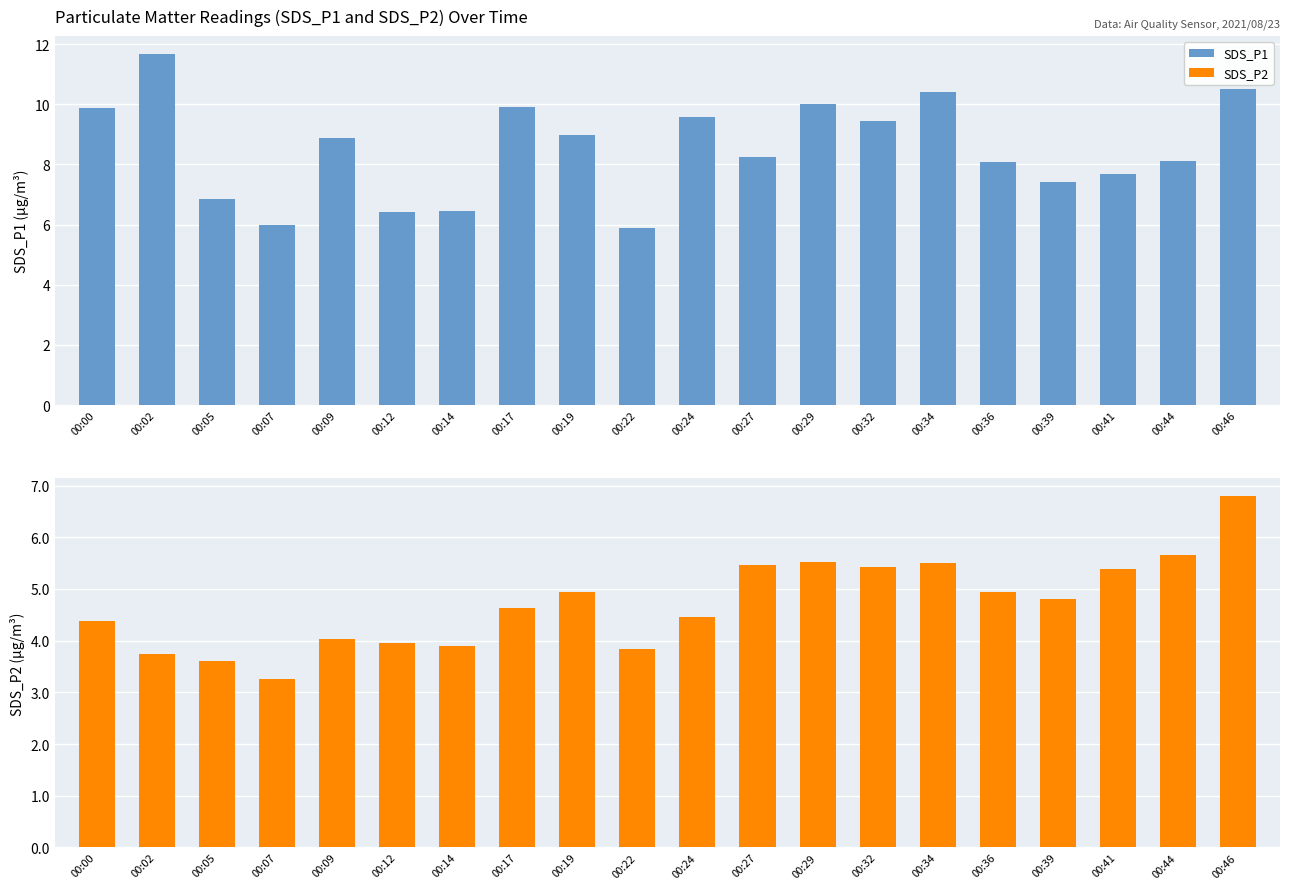

Which category has the highest value in the SDS_P1 series?

00:02